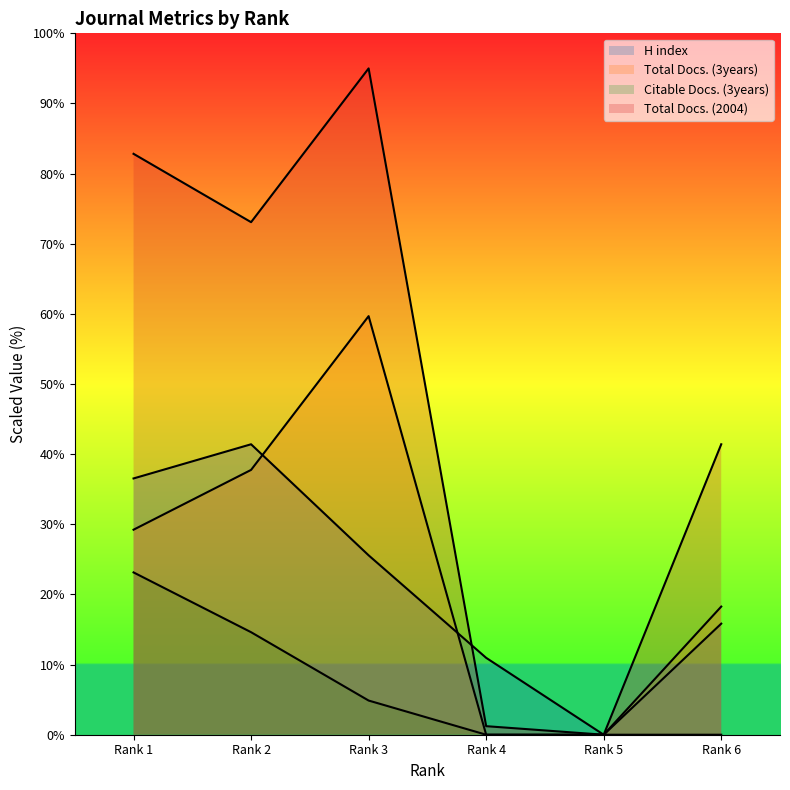

True or false: Total Docs. (2004) has a value of 10.2 at Rank 6.

False